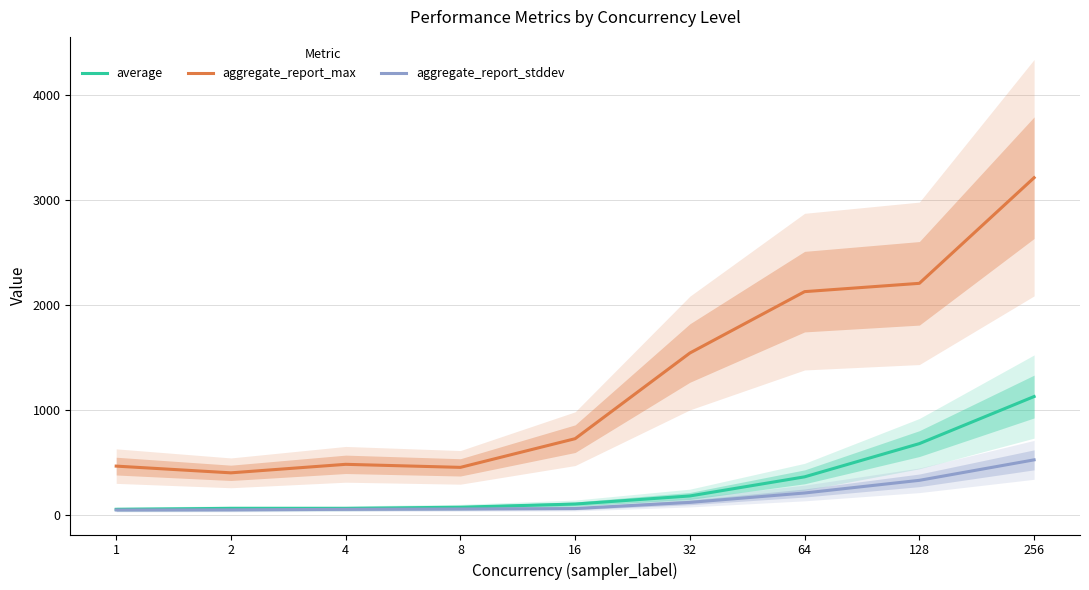

Rank the categories by aggregate_report_max value from lowest to highest.

2, 8, 1, 4, 16, 32, 64, 128, 256